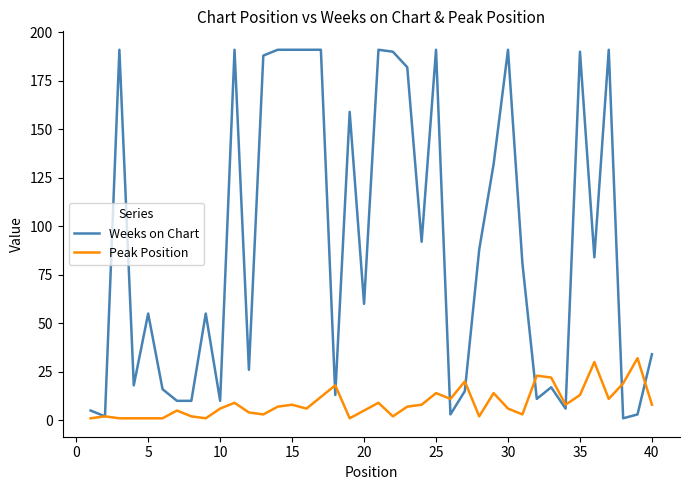

How many lines are shown in the chart?

2